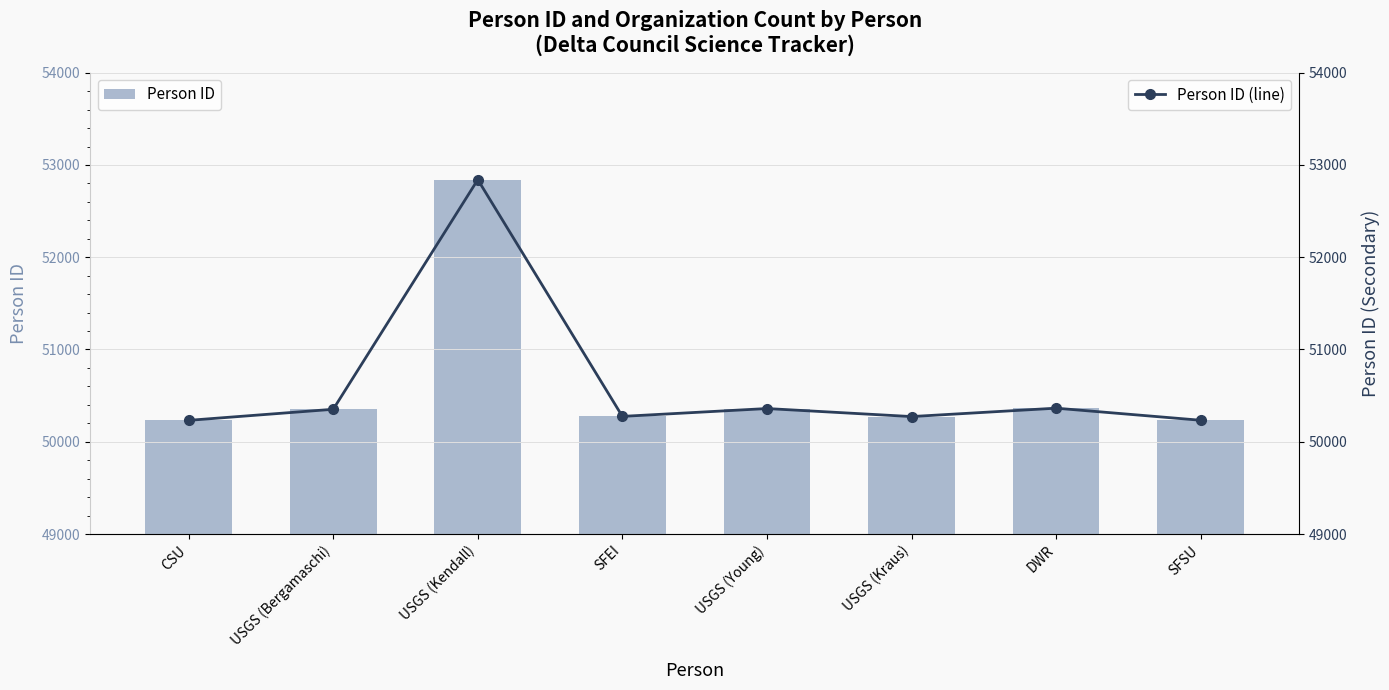

Rank the series by their maximum value, from highest to lowest.

Person ID, Person ID (line)